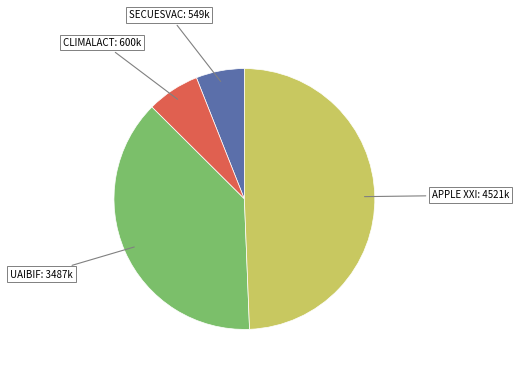

Is it true that UAIBIF is 45% of the pie?

False